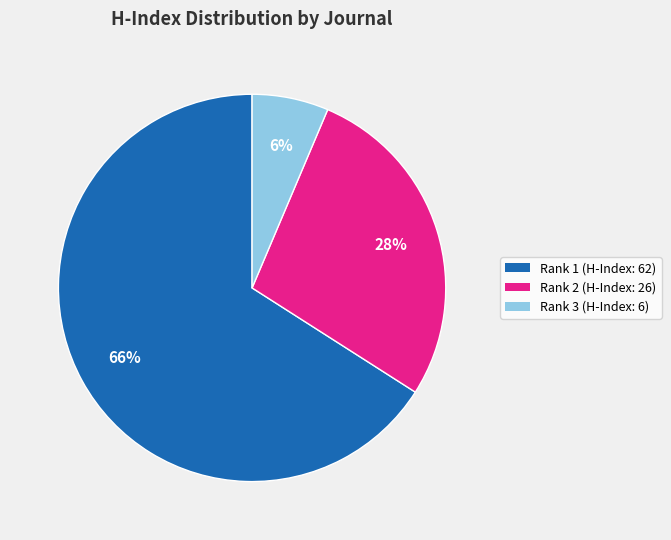

How many slices are in this pie chart?

3